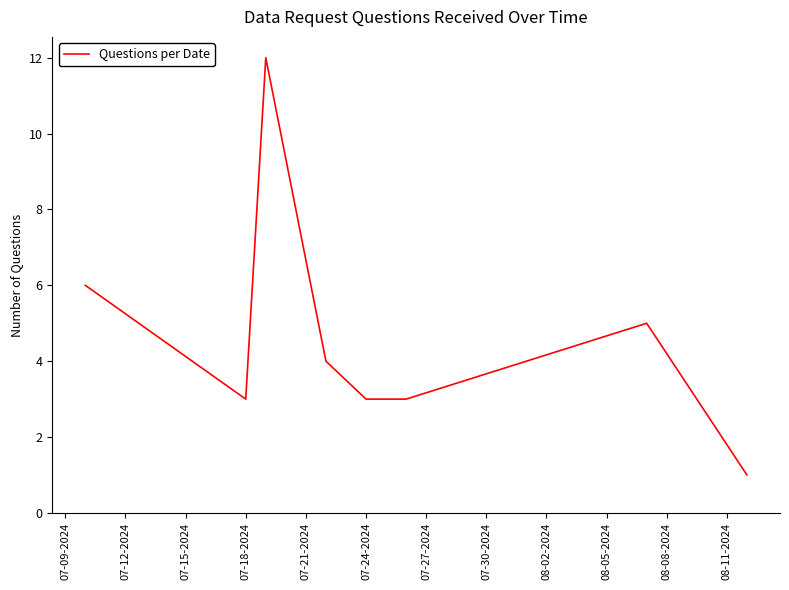

How many interior local peaks (higher than both neighbors) does the data have?

2